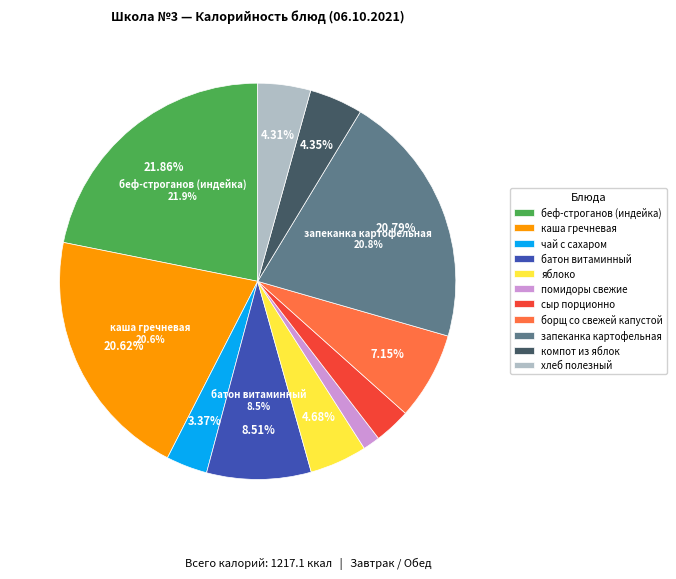

What portion of the pie excludes хлеб полезный?

95.7%